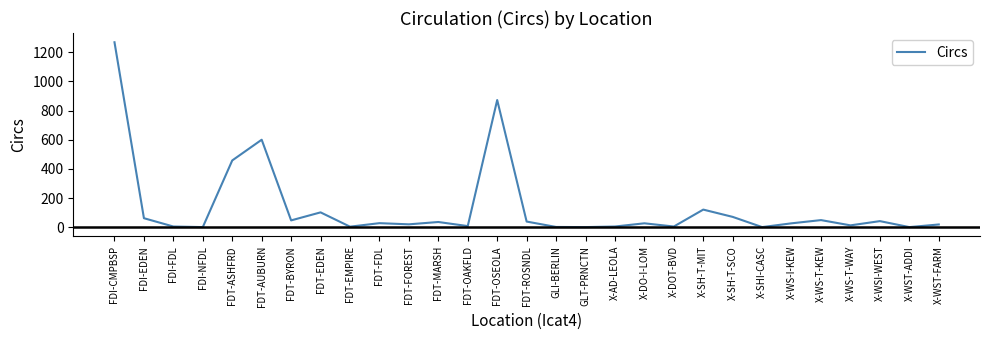

What is the ratio of the value at X-SH-T-SCO to the value at FDT-EDEN?

0.7